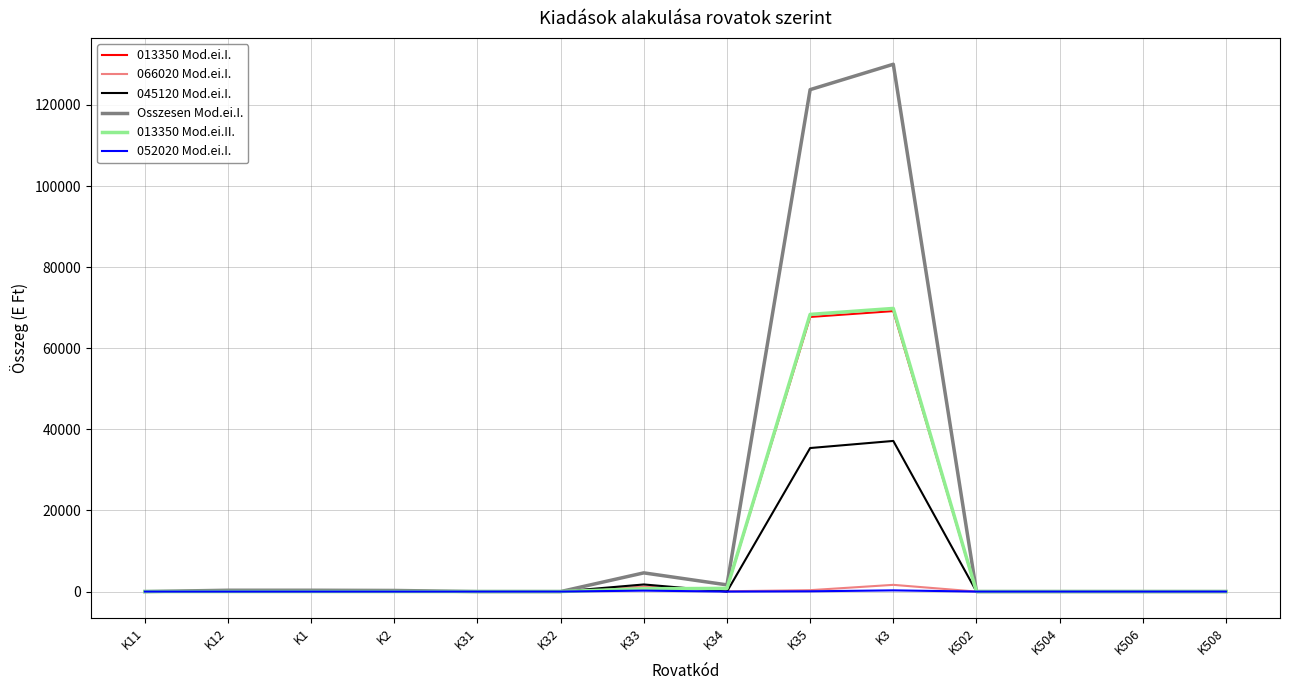

Where is Osszesen Mod.ei.I. nearest to the value 65021?

K35